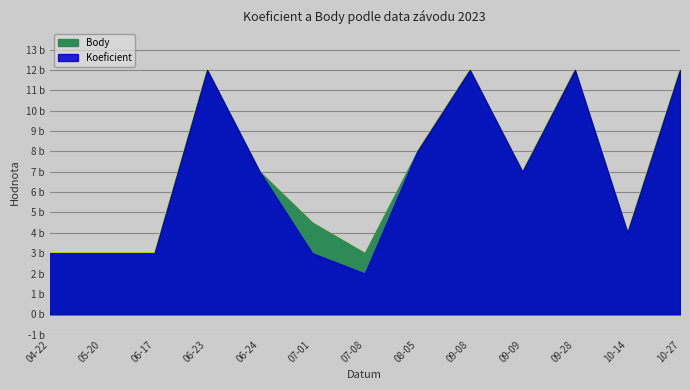

What is the minimum value for Body?

3.0